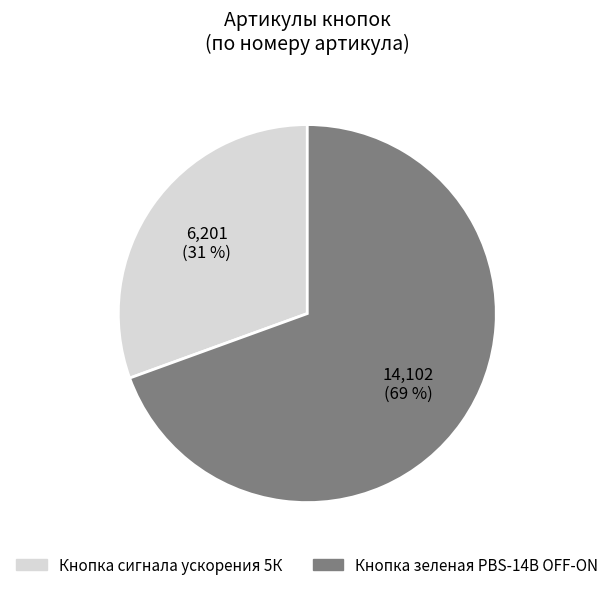

To the nearest percent, what portion does Кнопка зеленая PBS-14B OFF-ON represent?

69%